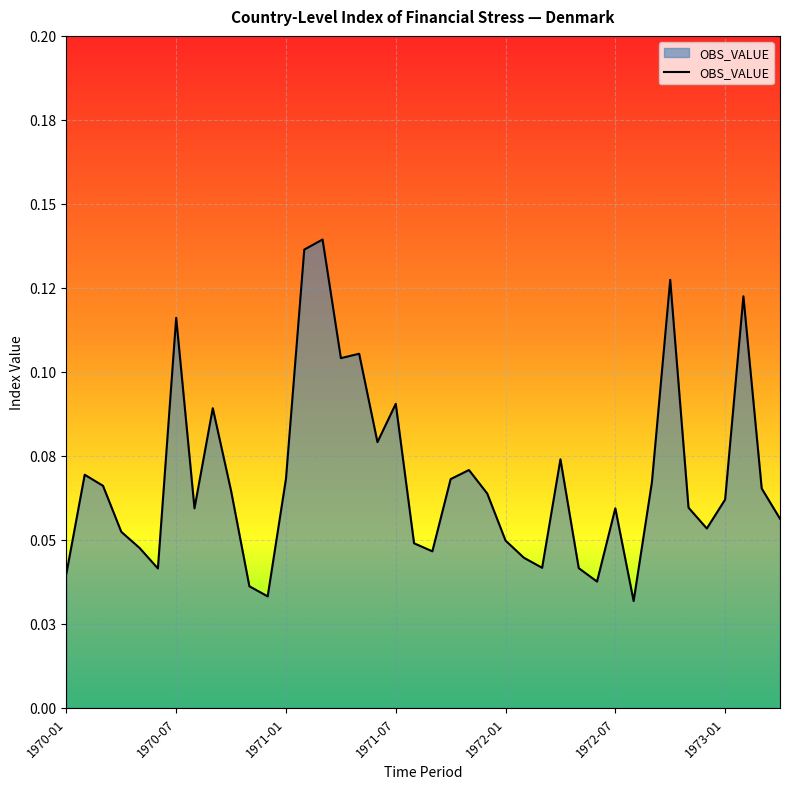

Is this an area chart (filled region under the line)?

Yes